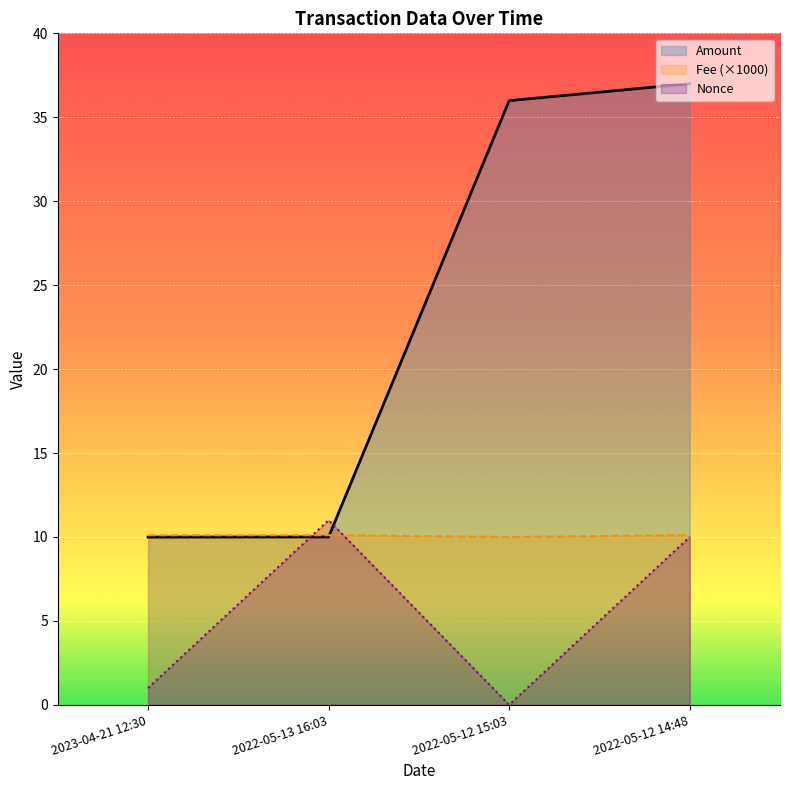

True or false: Fee (×1000) has more than 1 interior local peaks.

False